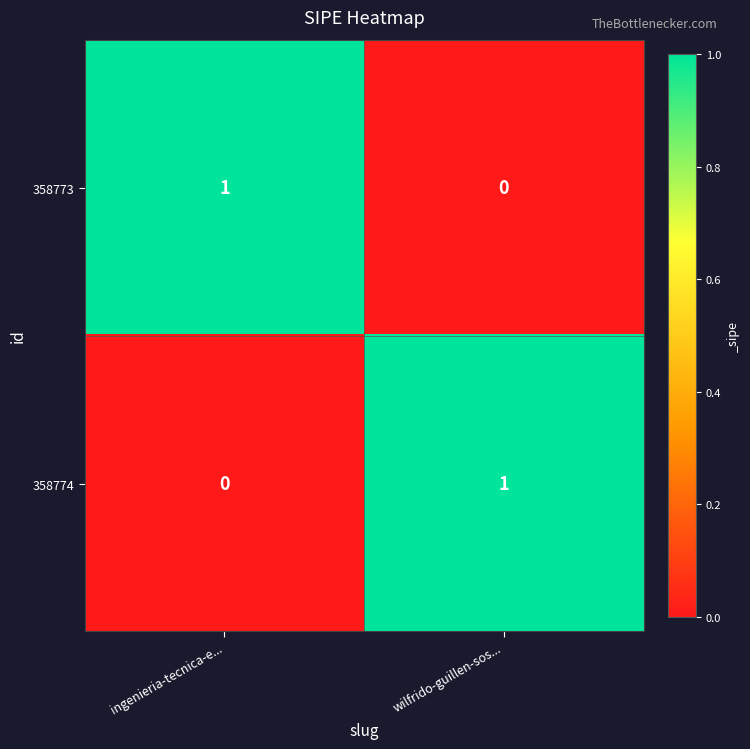

At how many categories does at least one series exceed 0?

2